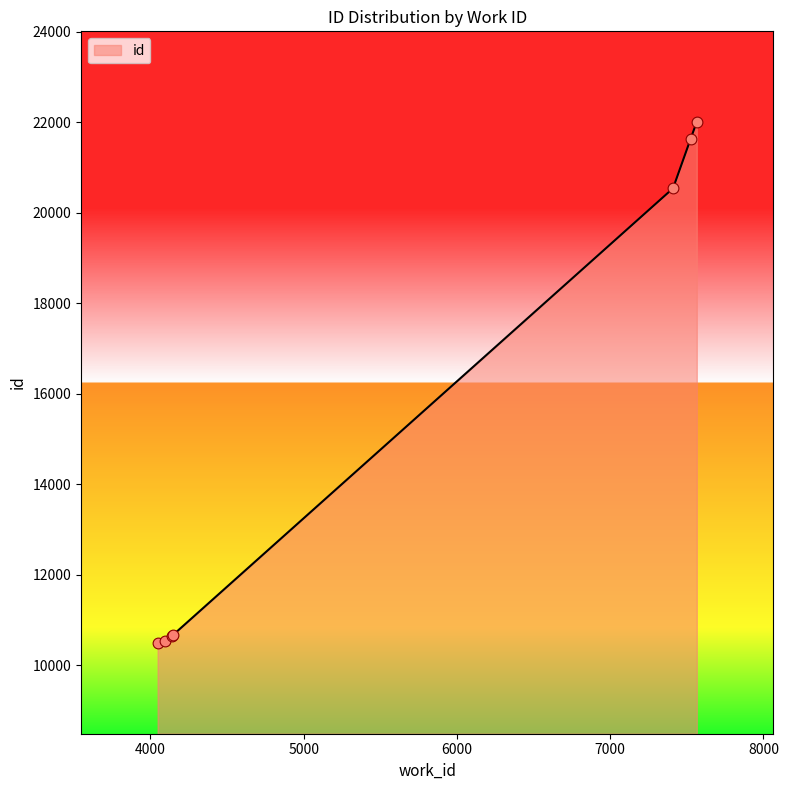

True or false: the data has more than 2 interior local peaks.

False